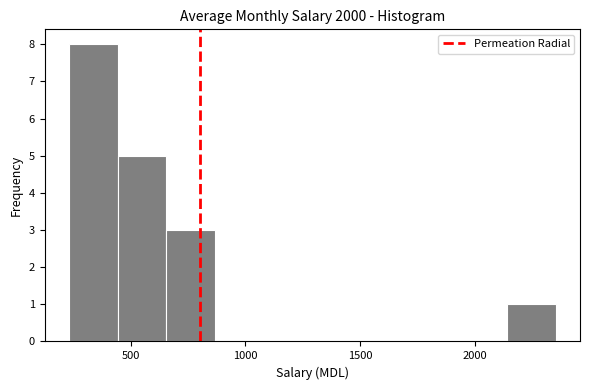

What is the height of the bar covering 2150 to 2350 on the x-axis? Neither the bar edges nor the heights are printed on the chart, so give them approximately, as read against the axes.

1